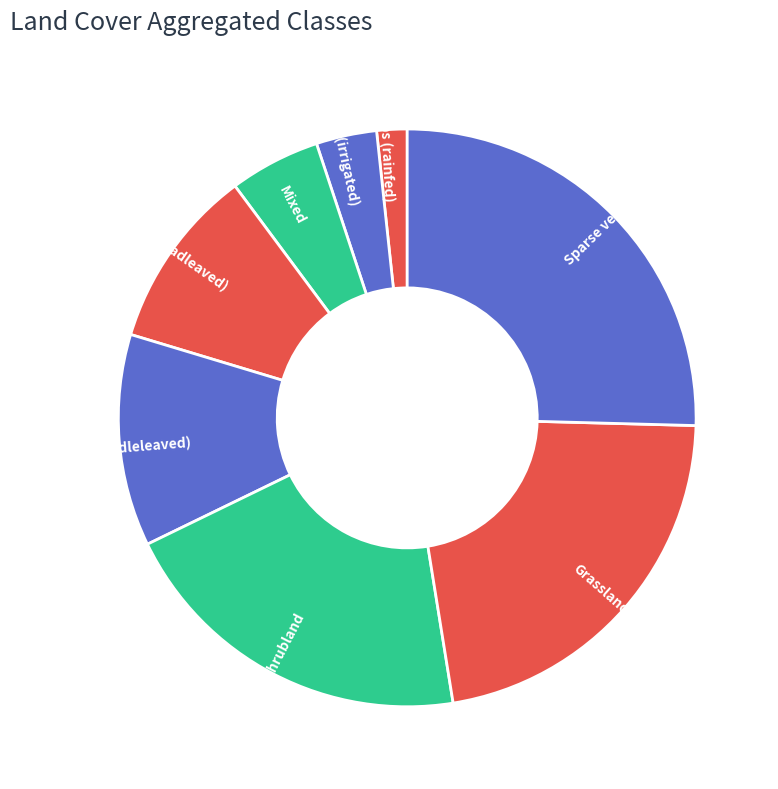

Is there a majority slice in this chart?

No